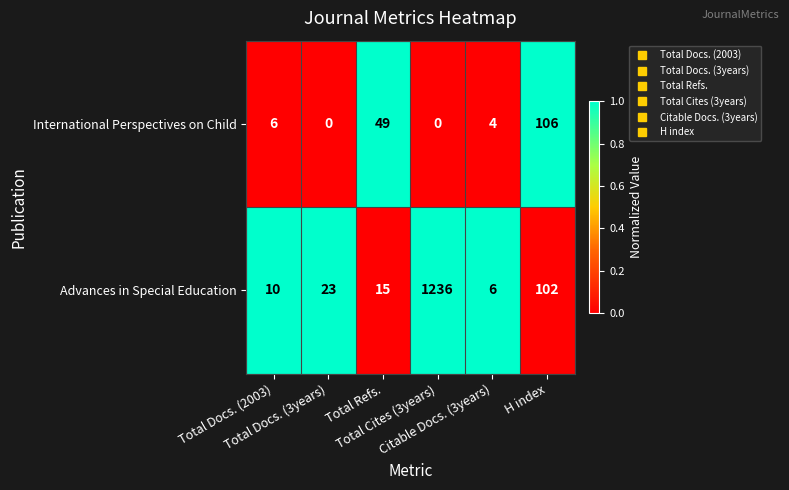

Rank the series by their maximum value, from lowest to highest.

International Perspectives on Child, Advances in Special Education